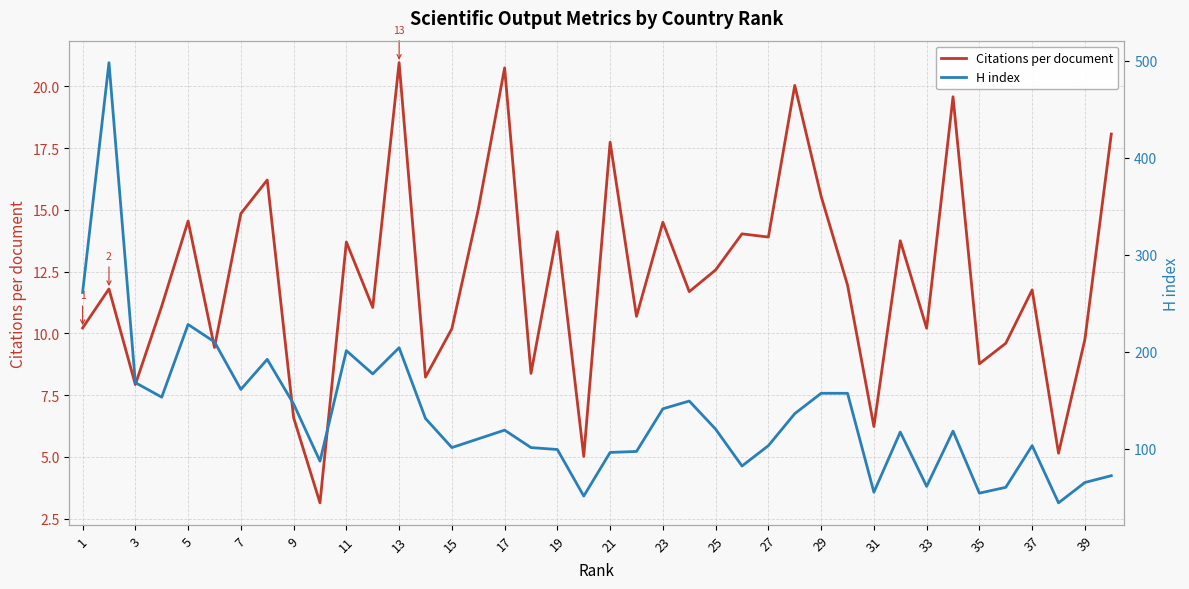

Rank the series by their maximum value, from highest to lowest.

H index, Citations per document